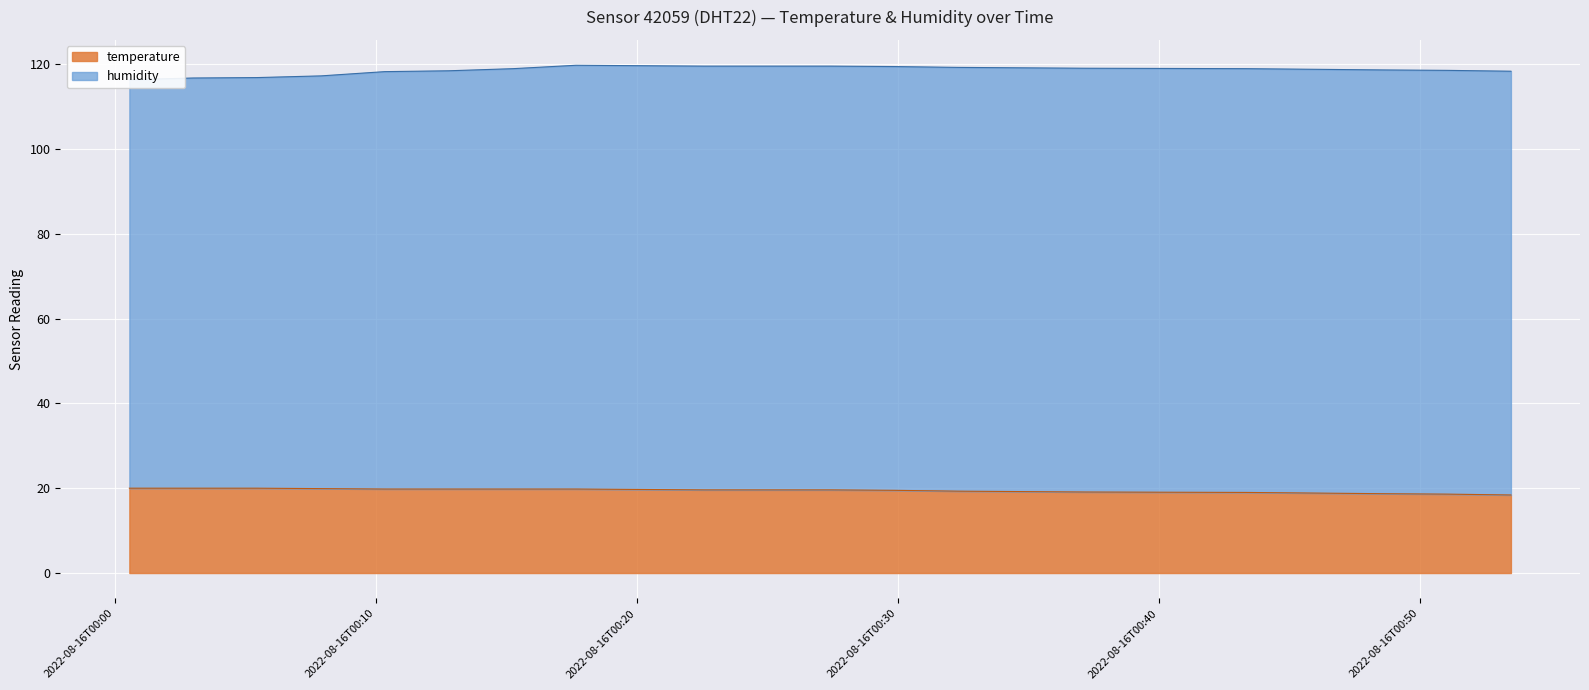

What is the label of the 2nd point from the left?

2022-08-16T00:03:00